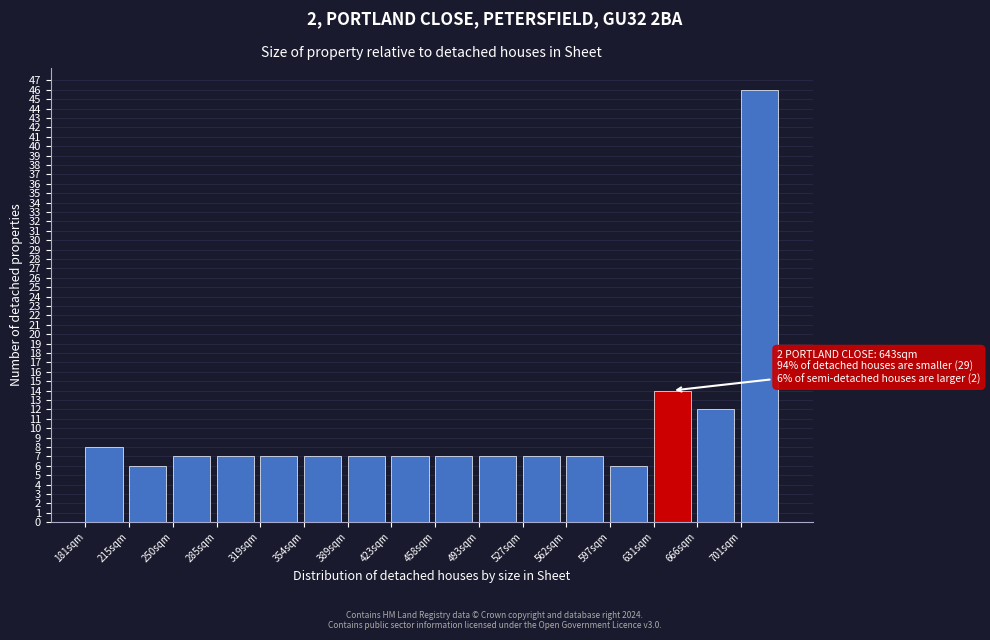

Reading right to left, extract all data points from this chart.

46	12	14	6	7	7	7	7	7	7	7	7	7	7	6	8